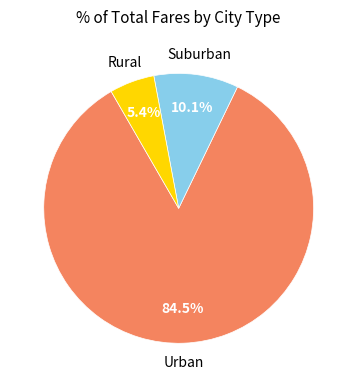

Is there a majority slice in this chart?

Yes